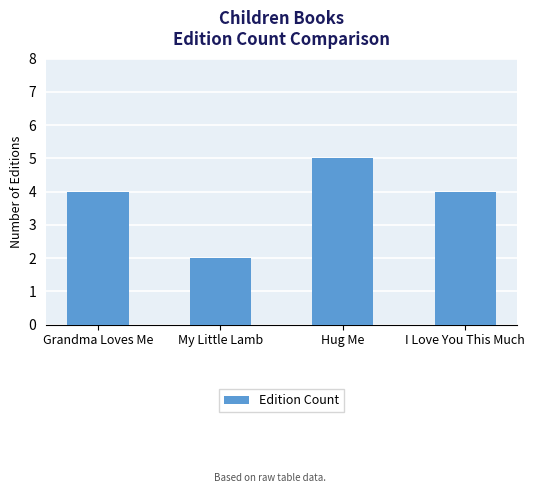

Count the values in the range 4 to 5.

3